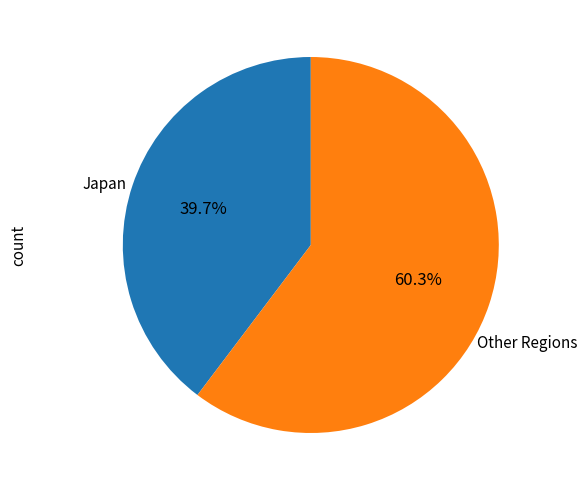

Is there any slice that represents more than half of the pie?

Yes